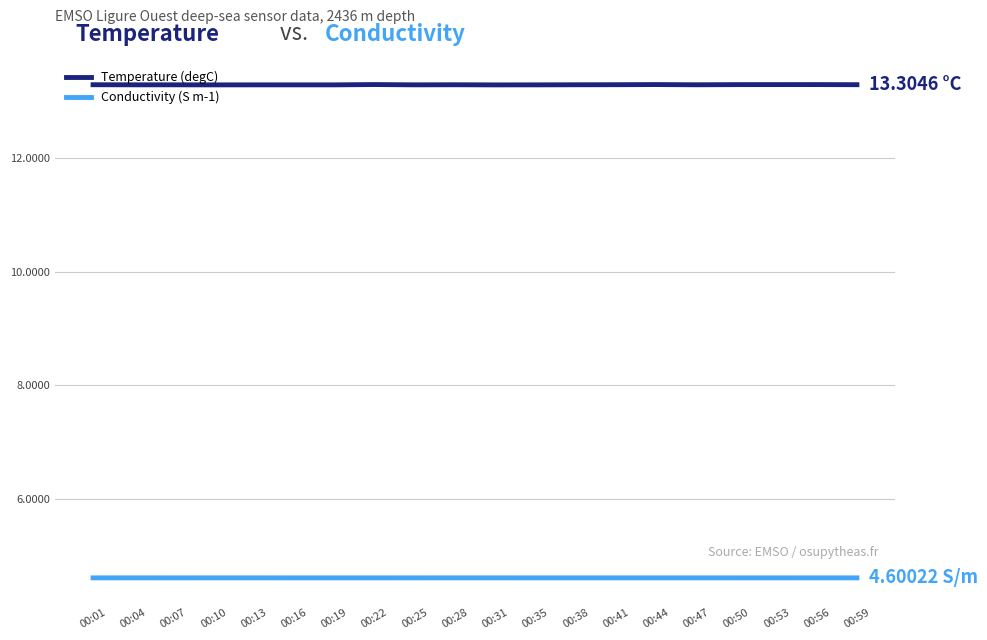

Which series has the widest spread of values?

Temperature (degC)